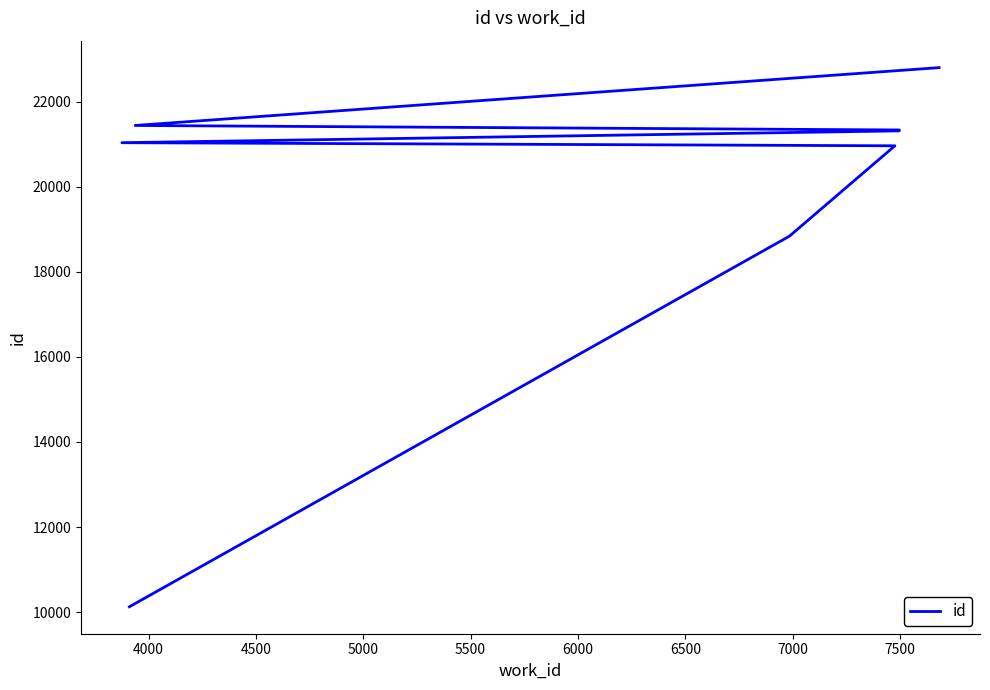

What is the ratio of the value at 4000 to the value at 7000?

0.8